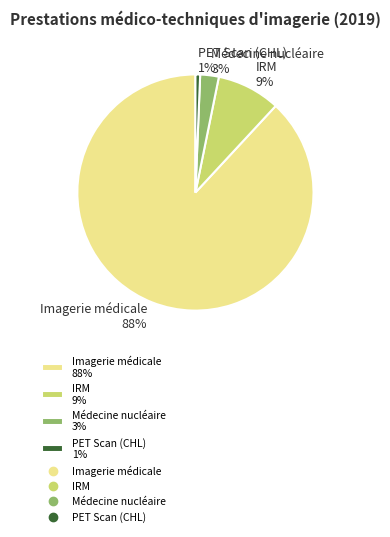

What is the smallest slice in the pie chart?

PET Scan (CHL)